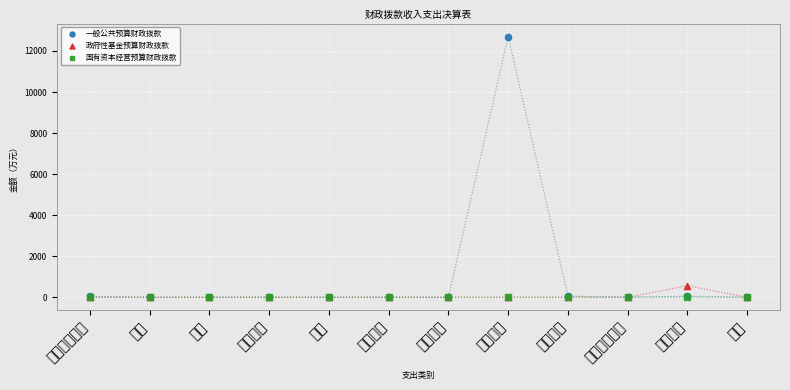

Which series has the widest spread of Y values?

一般公共预算财政拨款